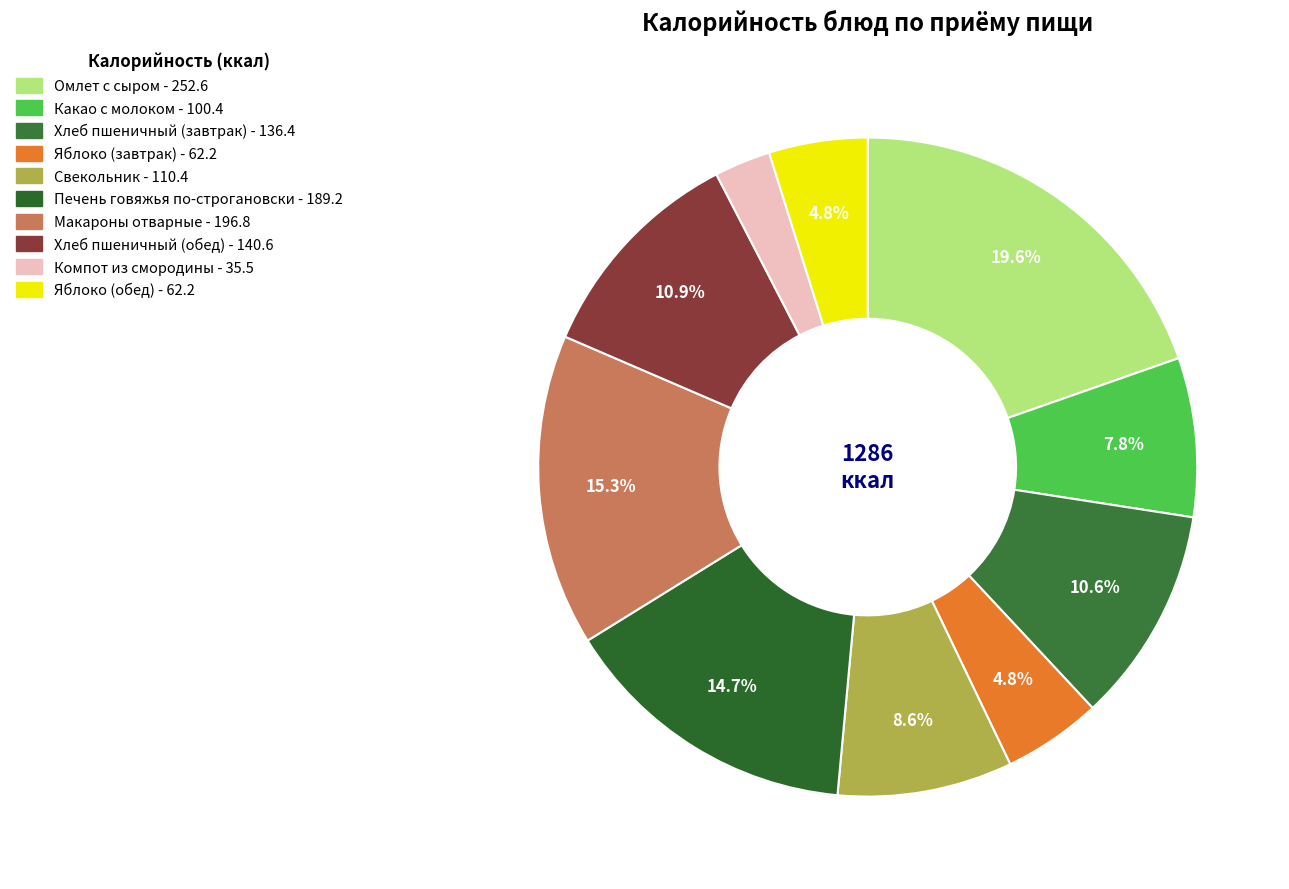

Does Хлеб пшеничный (обед) account for over 50% of the chart?

No